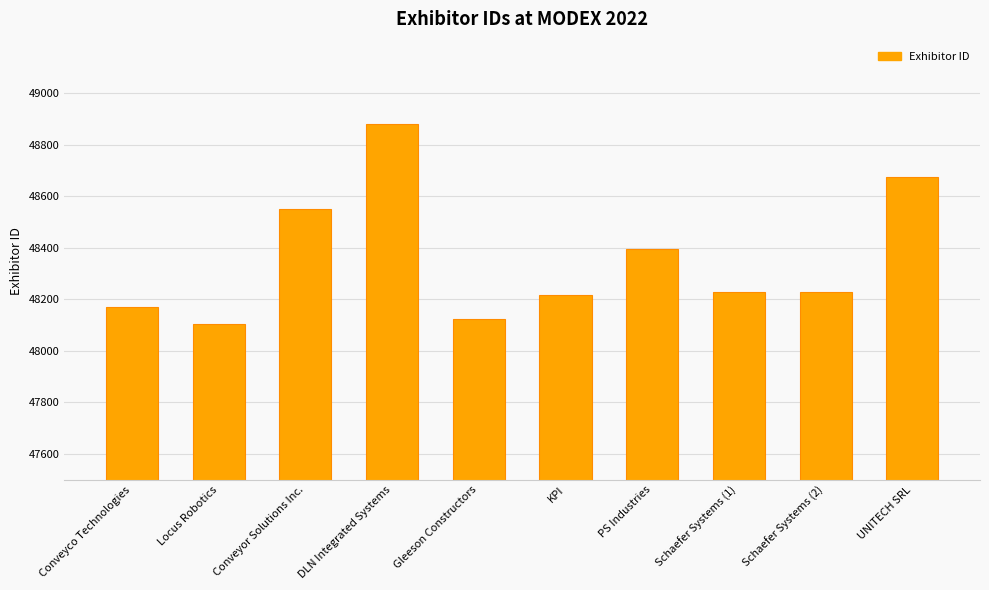

Count the number of categories in the chart.

10